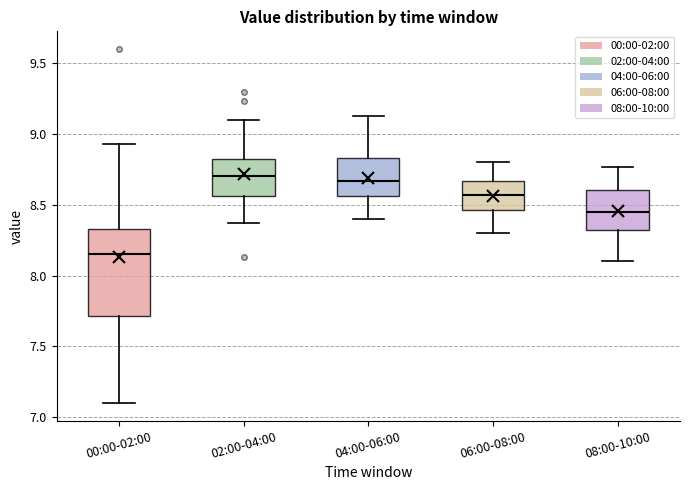

Reading left to right, read every box against the y-axis: the position of its median line, the range the box covers, and the ends of its whiskers. The values are not printed on the chart, so give them approximately, as read against the axis.

00:00-02:00: median 8.15, box 7.70 to 8.35, whiskers 7.10 to 8.95
02:00-04:00: median 8.70, box 8.55 to 8.85, whiskers 8.35 to 9.10
04:00-06:00: median 8.65, box 8.55 to 8.85, whiskers 8.40 to 9.15
06:00-08:00: median 8.55, box 8.45 to 8.65, whiskers 8.30 to 8.80
08:00-10:00: median 8.45, box 8.30 to 8.60, whiskers 8.10 to 8.75